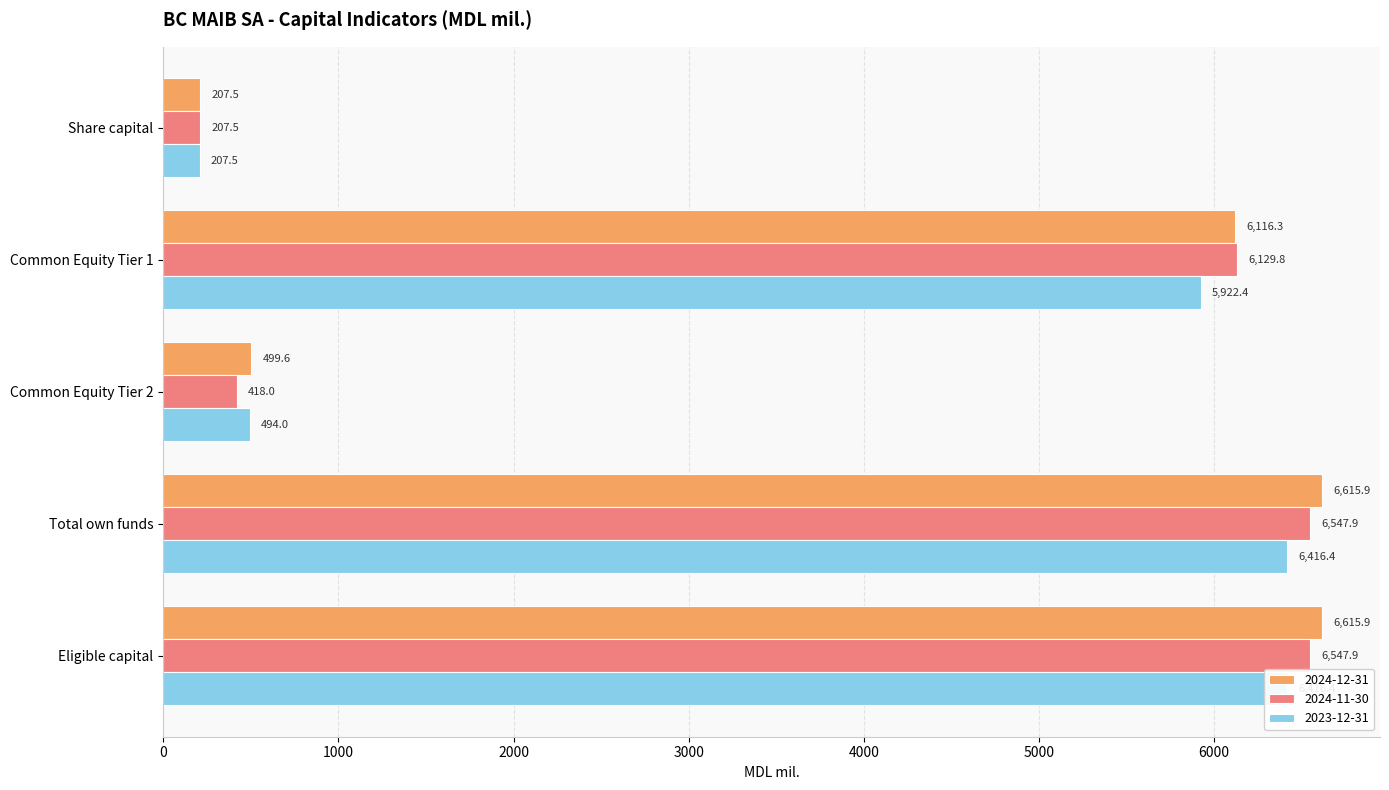

What is the difference between the maximum and minimum values in the 2024-11-30 series?

6340.3